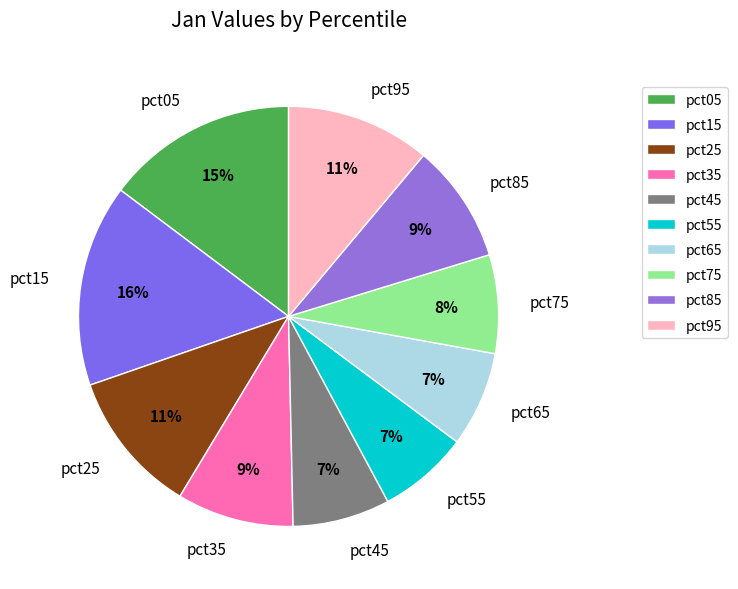

Is the sum of pct25 and pct55 greater than half?

No